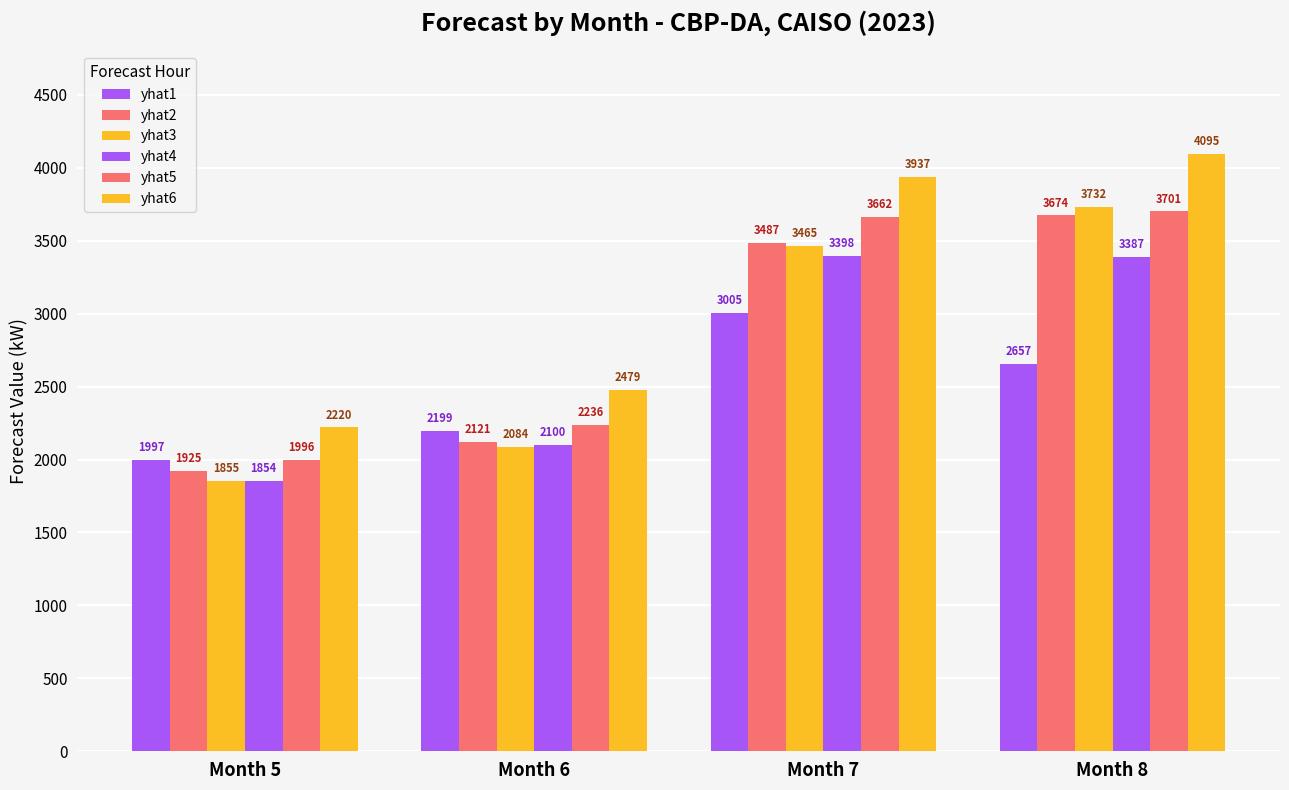

The yhat6 series shows 5955.3 at Month 7. True or false?

False